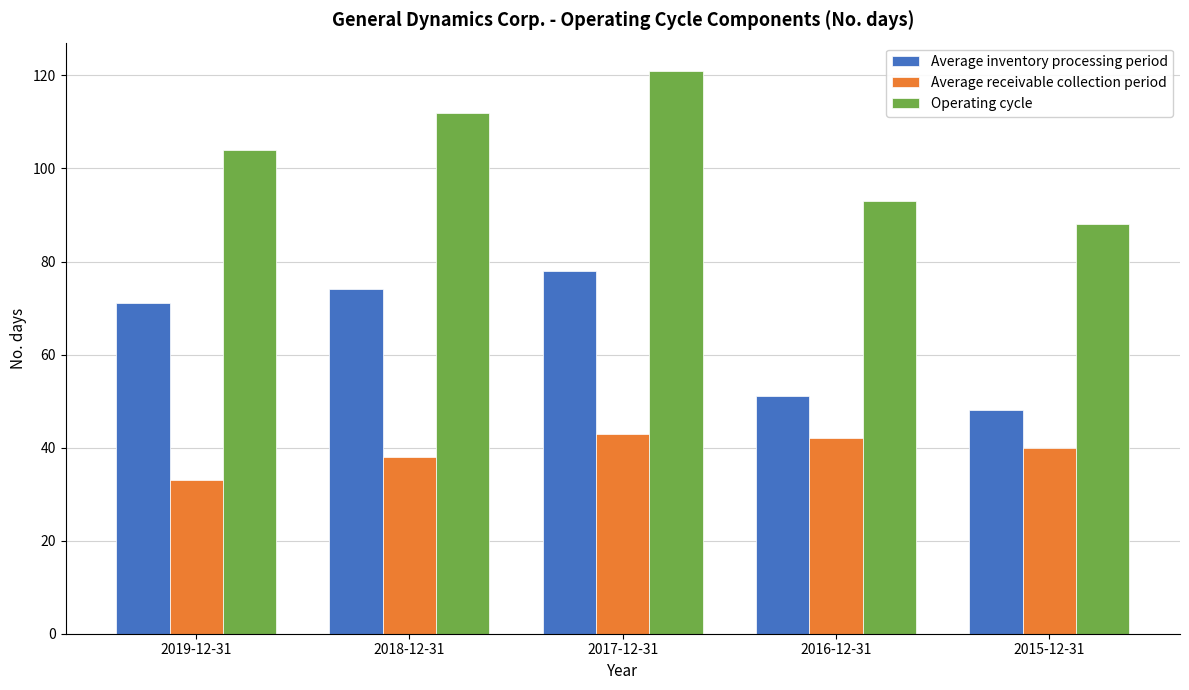

How many data points in Average receivable collection period are less than 40?

2